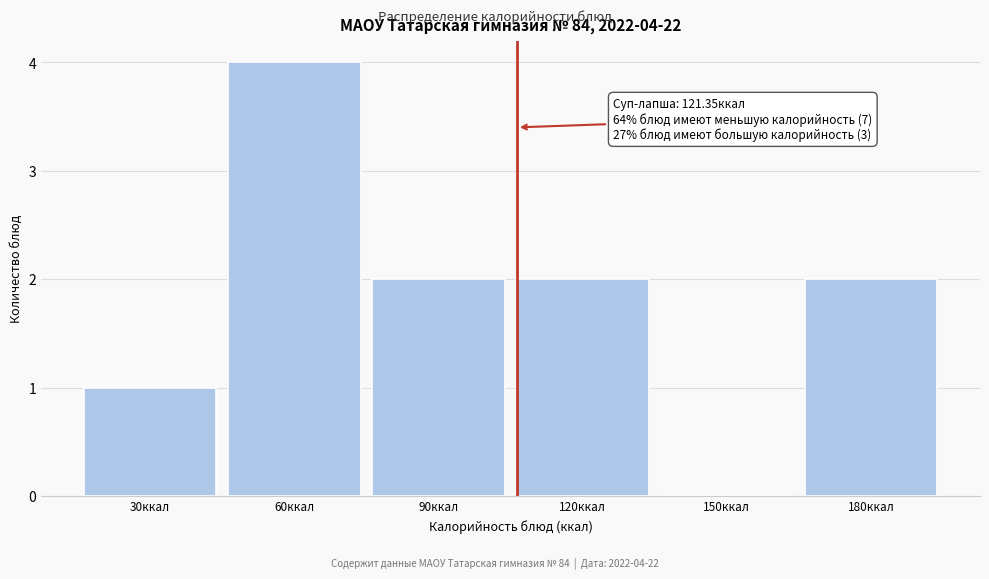

Reading left to right, list all the values displayed in this chart.

30ккал=1	60ккал=4	90ккал=2	120ккал=2	150ккал=0	180ккал=2